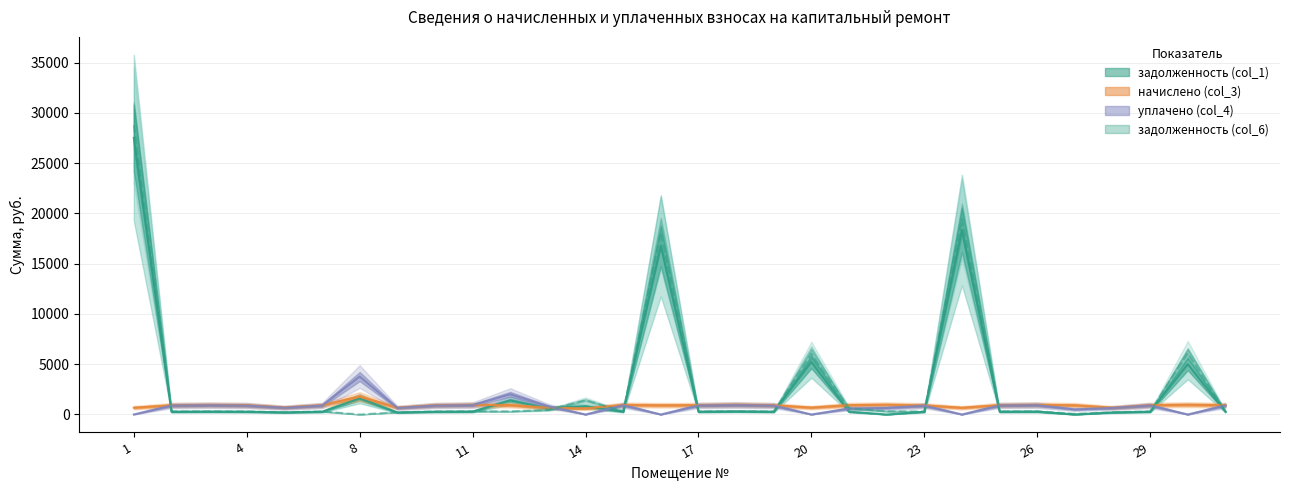

What is the difference between the maximum and minimum values in the задолженность col_6 series?

28784.5